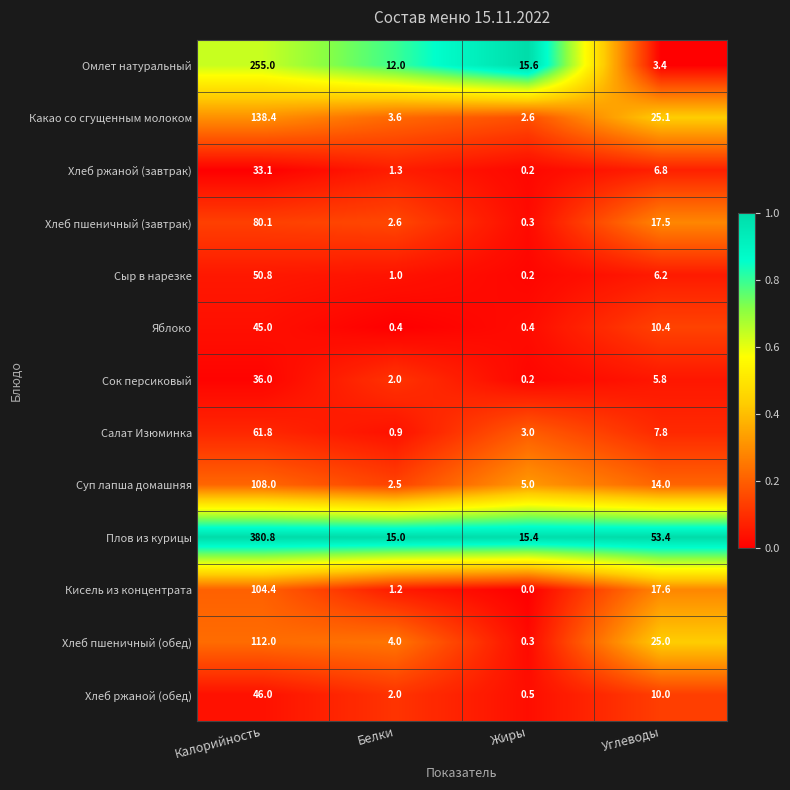

Rank the categories by Хлеб ржаной (завтрак) value from lowest to highest.

Жиры, Белки, Углеводы, Калорийность